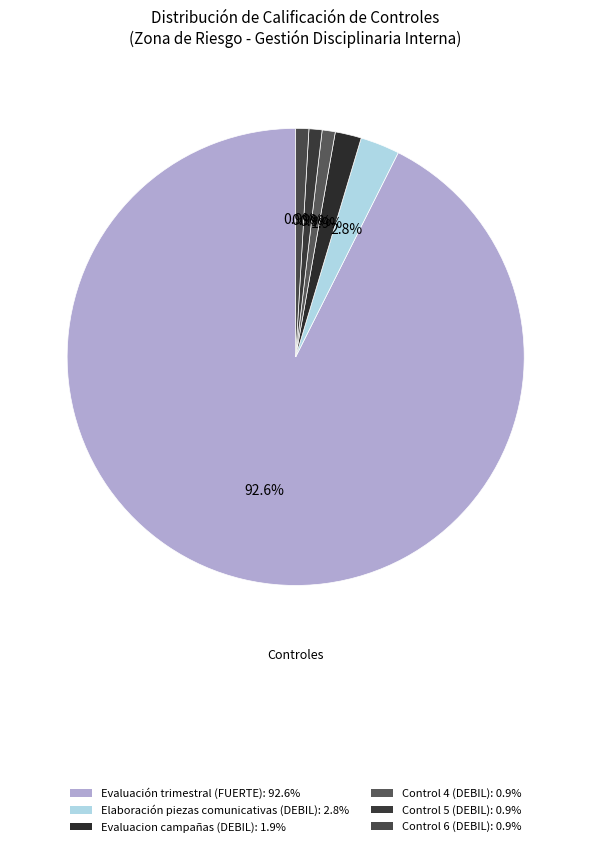

How many segments does this pie chart have?

6